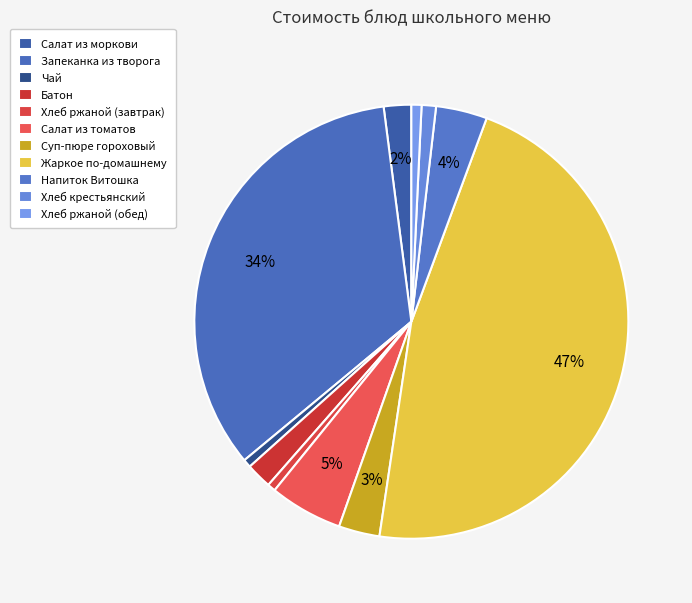

To the nearest percent, what percentage of the pie is Суп-пюре гороховый?

3%